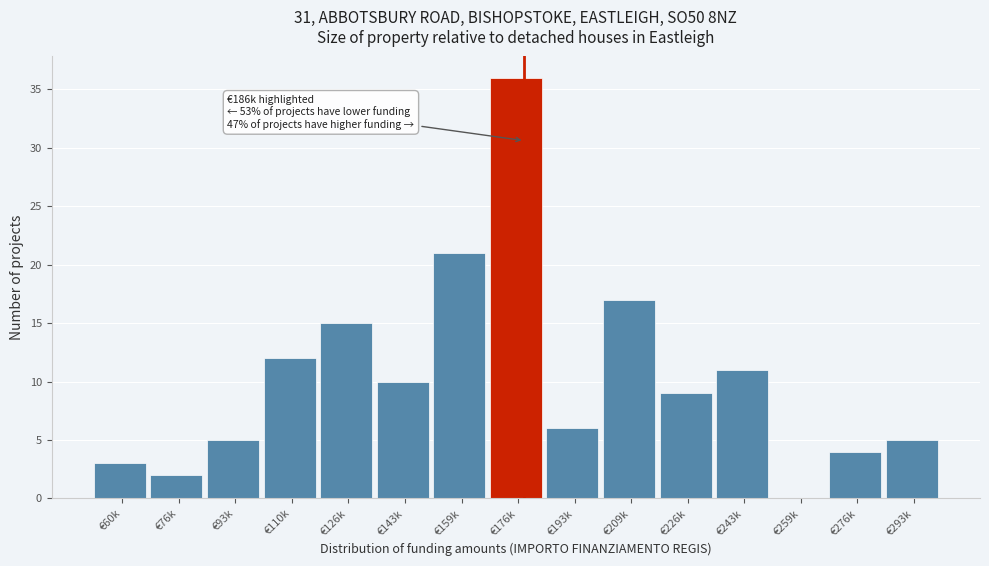

Reading left to right, what are all the values shown in this chart?

€60k=3	€76k=2	€93k=5	€110k=12	€126k=15	€143k=10	€159k=21	€176k=36	€193k=6	€209k=17	€226k=9	€243k=11	€259k=0	€276k=4	€293k=5